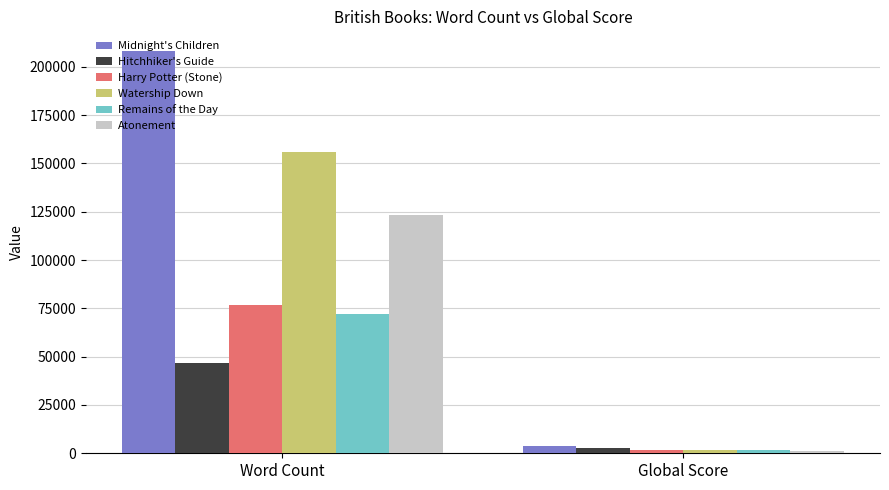

What is the difference between the Midnight's Children values at Global Score and Word Count?

204293